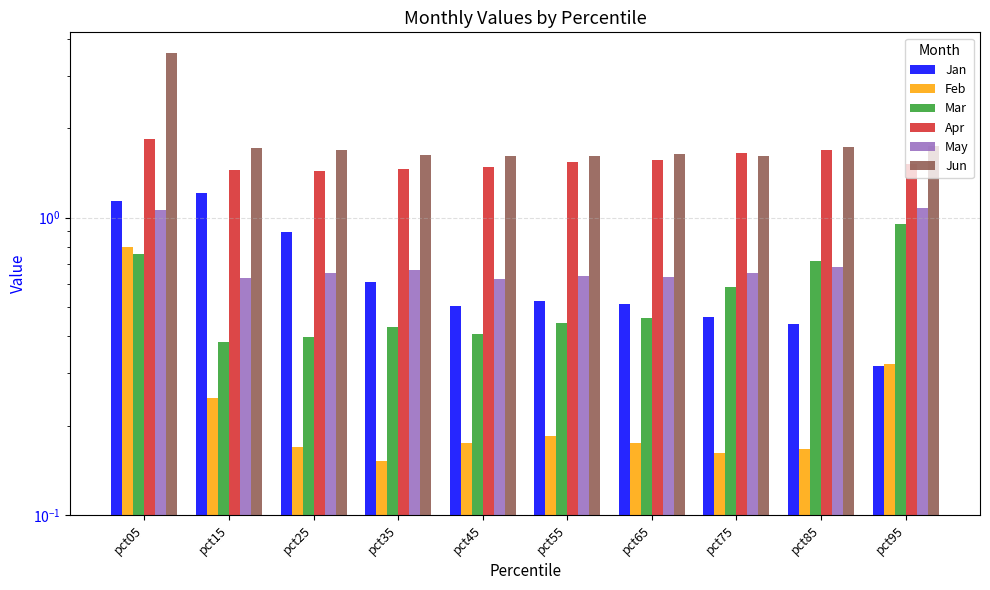

What is the sum of all May values?

7.3